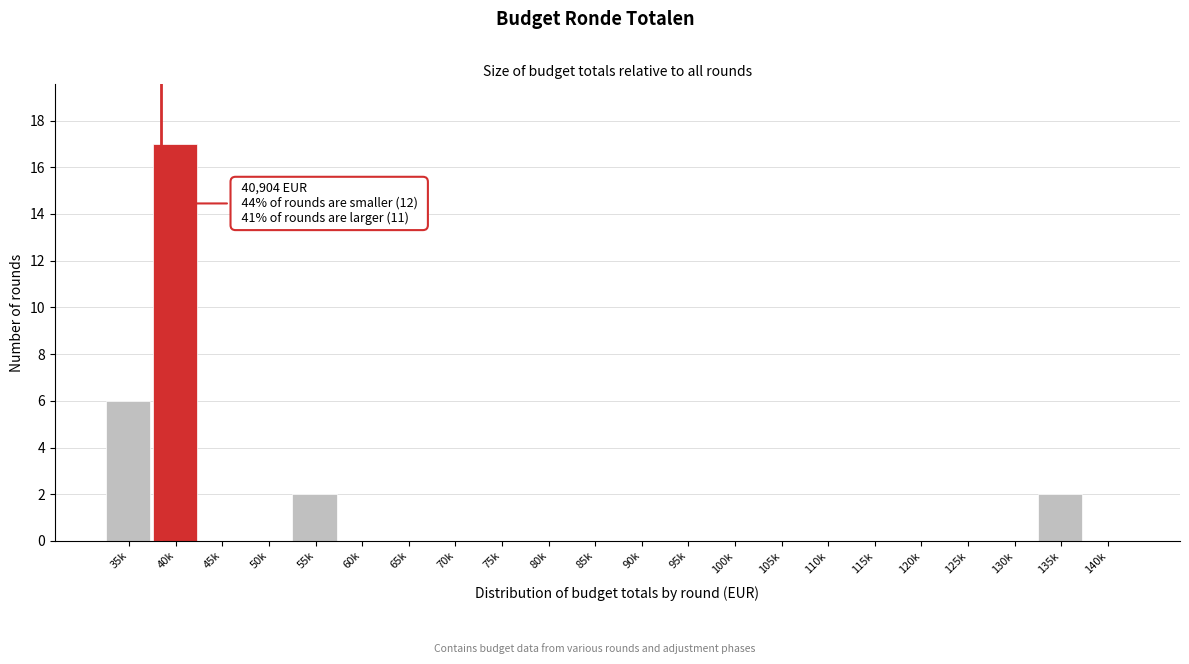

Reading left to right, transcribe all the data shown in this chart.

35k=6	40k=17	45k=0	50k=0	55k=2	60k=0	65k=0	70k=0	75k=0	80k=0	85k=0	90k=0	95k=0	100k=0	105k=0	110k=0	115k=0	120k=0	125k=0	130k=0	135k=2	140k=0